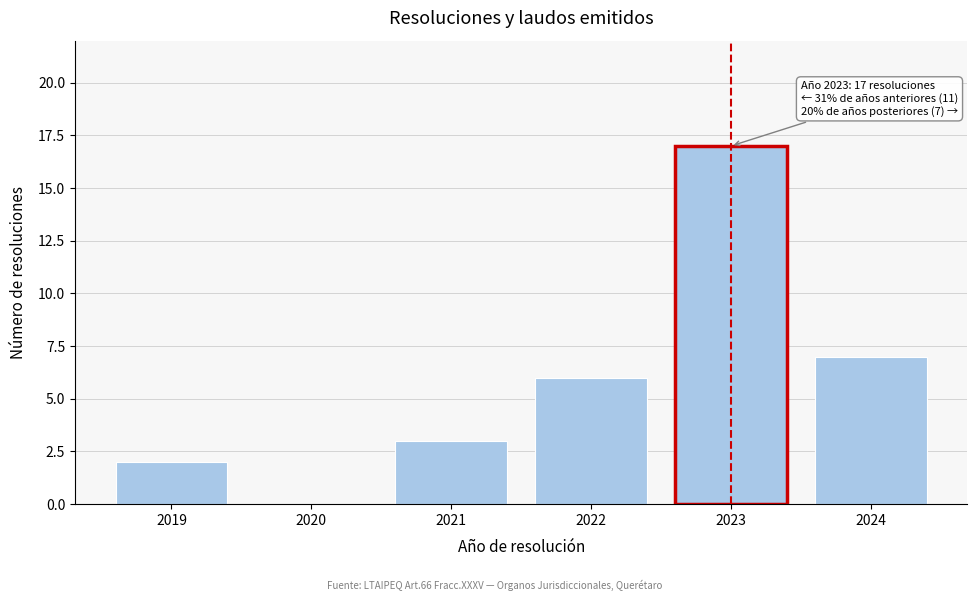

Reading right to left, transcribe all the data shown in this chart.

2024=7	2023=17	2022=6	2021=3	2020=0	2019=2